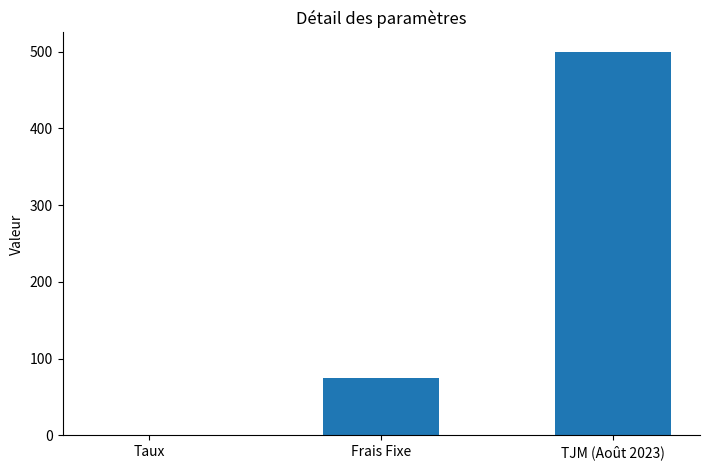

What is the sum of the values at TJM (Août 2023) and Frais Fixe?

575.0